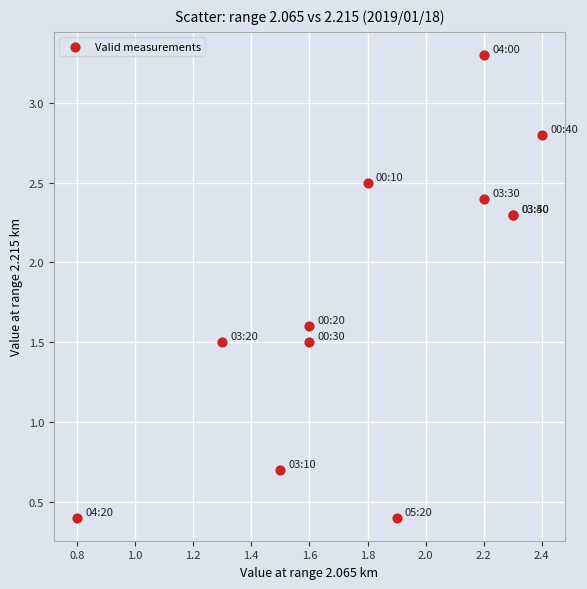

What Y value in the scatter plot is closest to 1?

0.7